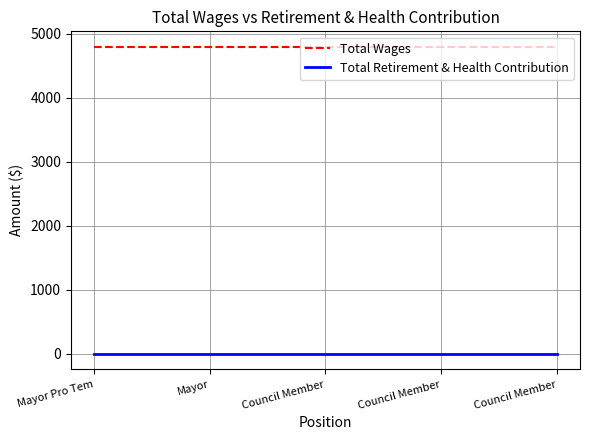

How many lines are shown in the chart?

2